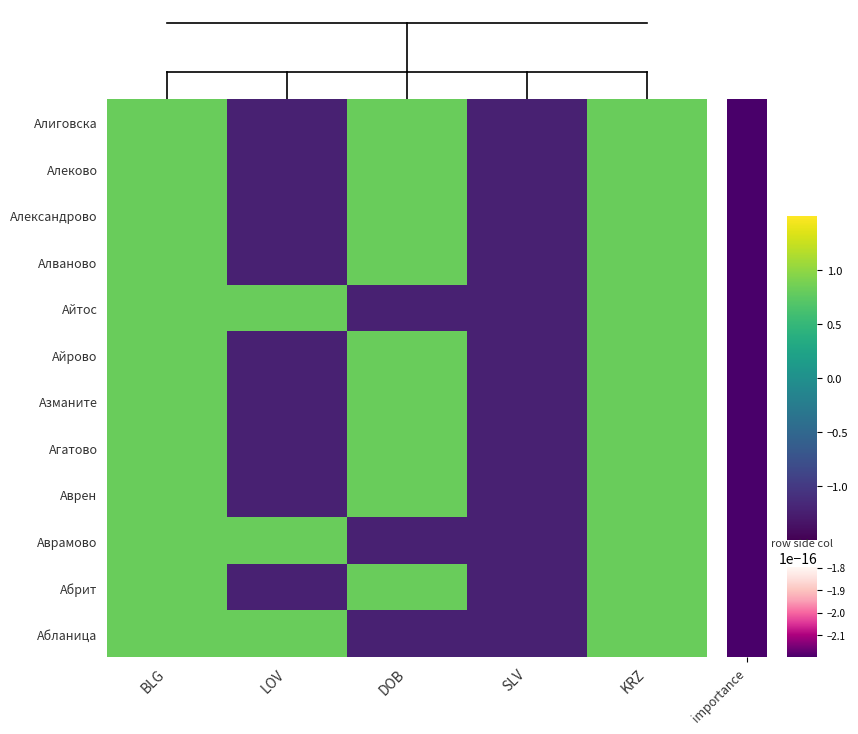

Rank the series at BLG from lowest to highest value.

Алиговска, Алеково, Александрово, Алваново, Айтос, Айрово, Азманите, Агатово, Аврен, Аврамово, Абрит, Абланица